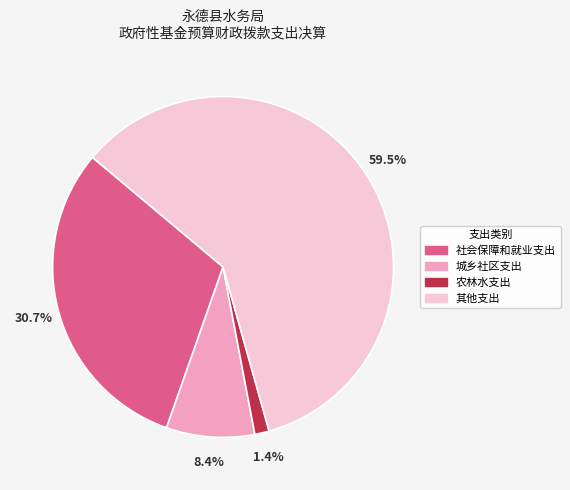

Between 其他支出 and 城乡社区支出, which is larger?

其他支出